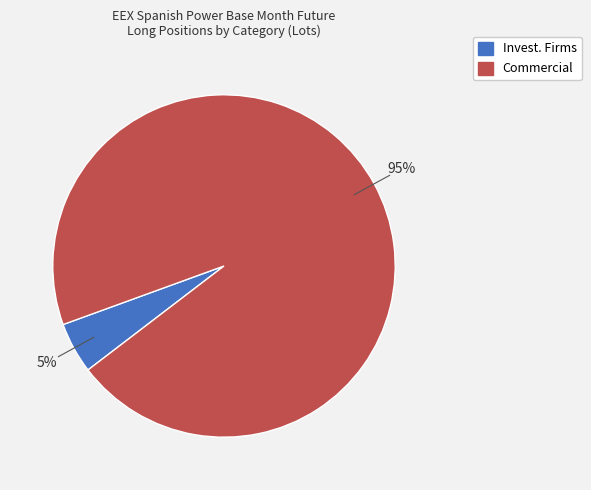

Is there a majority slice in this chart?

Yes